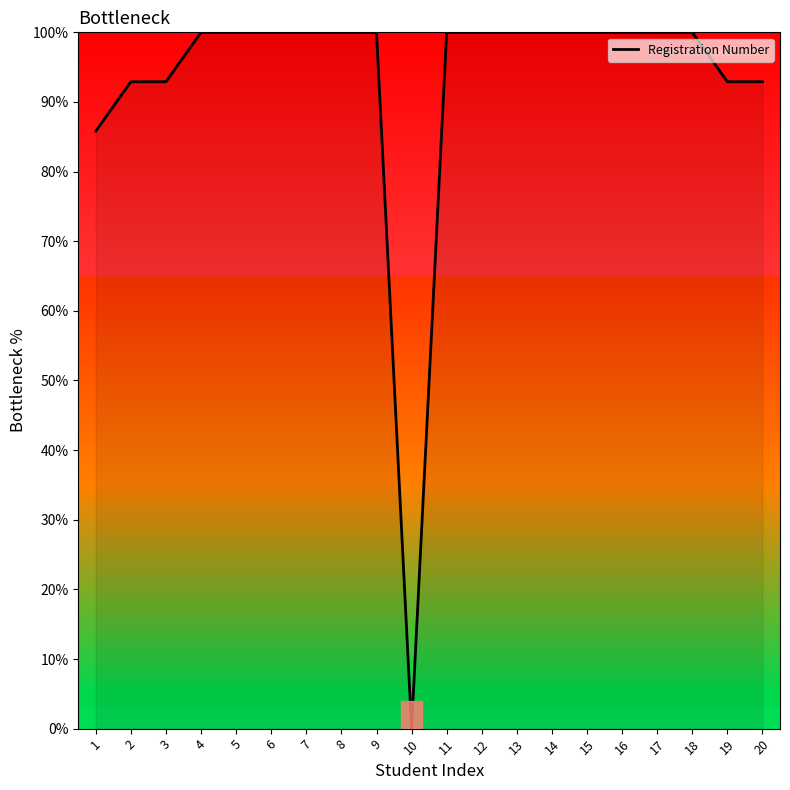

Reading left to right, extract all data points from this chart.

85.8	92.9	92.9	100.0	100.0	100.0	100.0	100.0	100.0	0.0	100.0	100.0	100.0	100.0	100.0	100.0	100.0	100.0	92.9	92.9